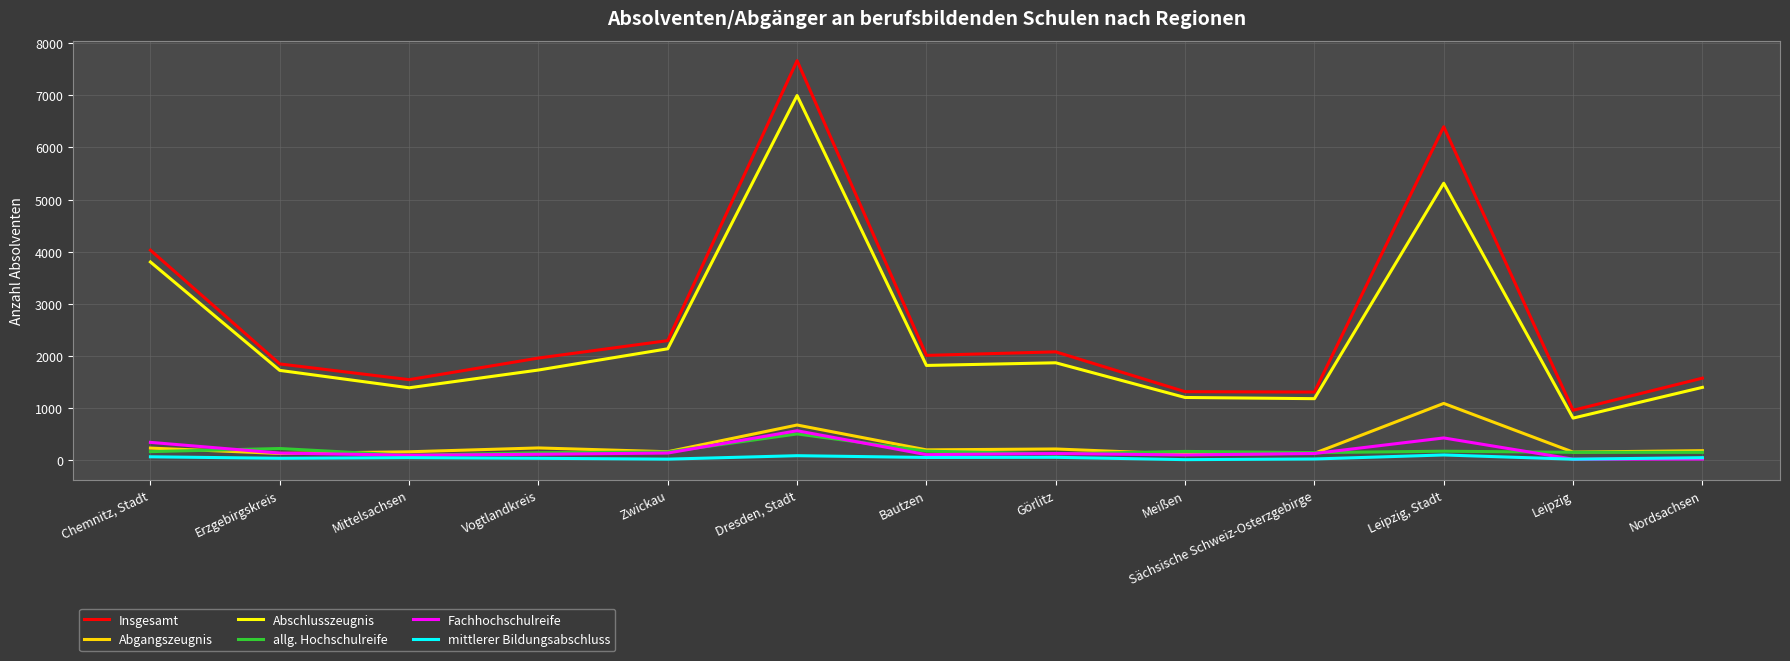

Which series has the widest spread of values?

Insgesamt